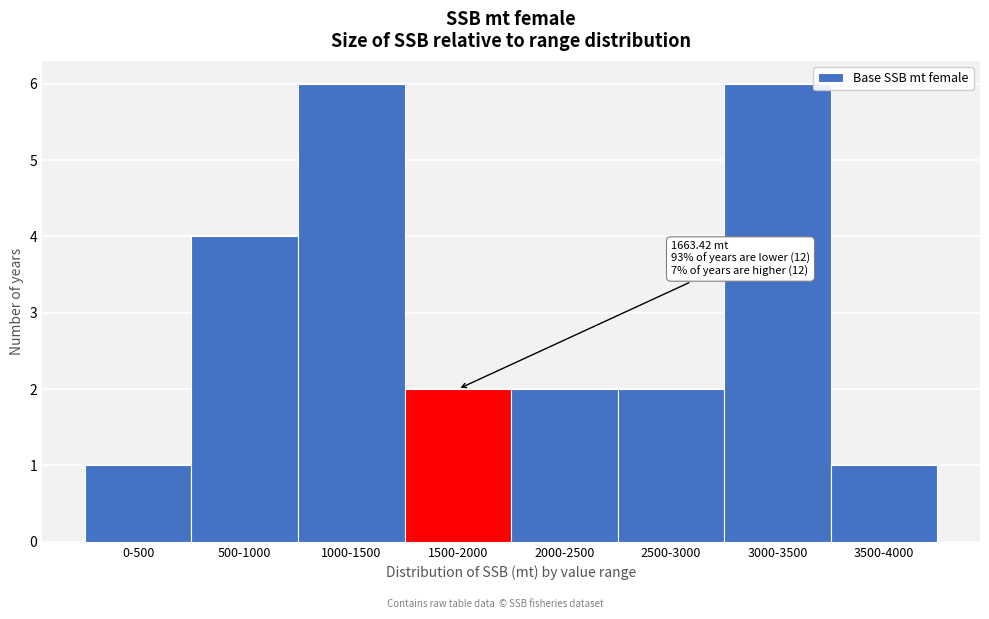

Reading right to left, what are all the values shown in this chart?

1	6	2	2	2	6	4	1